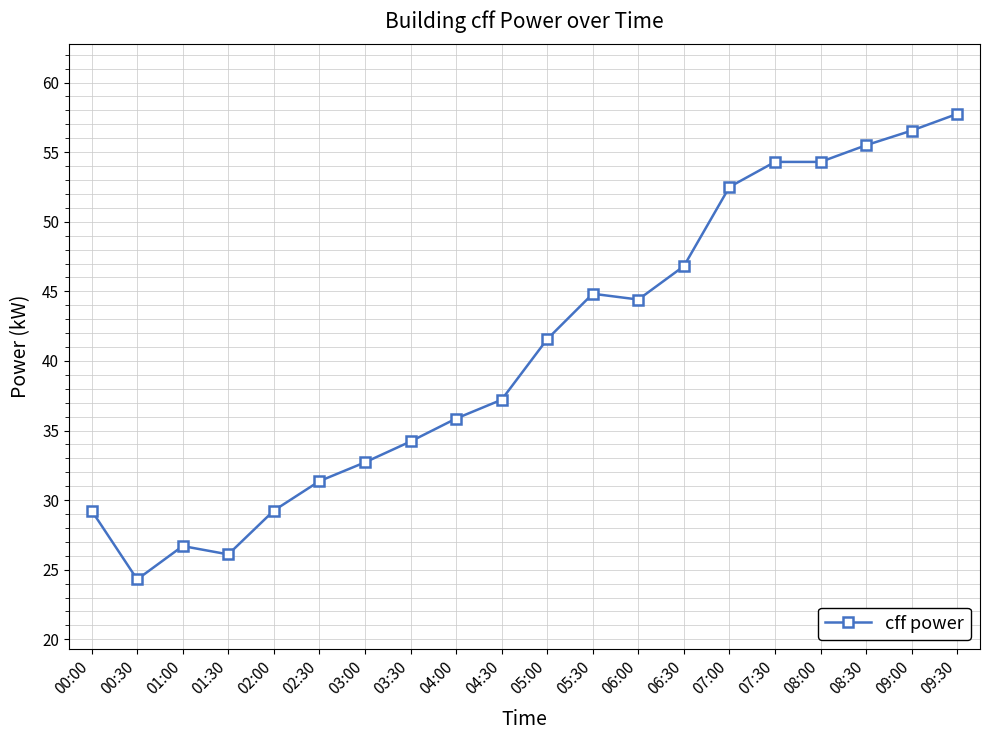

What is the label of the 18th point from the right?

01:00